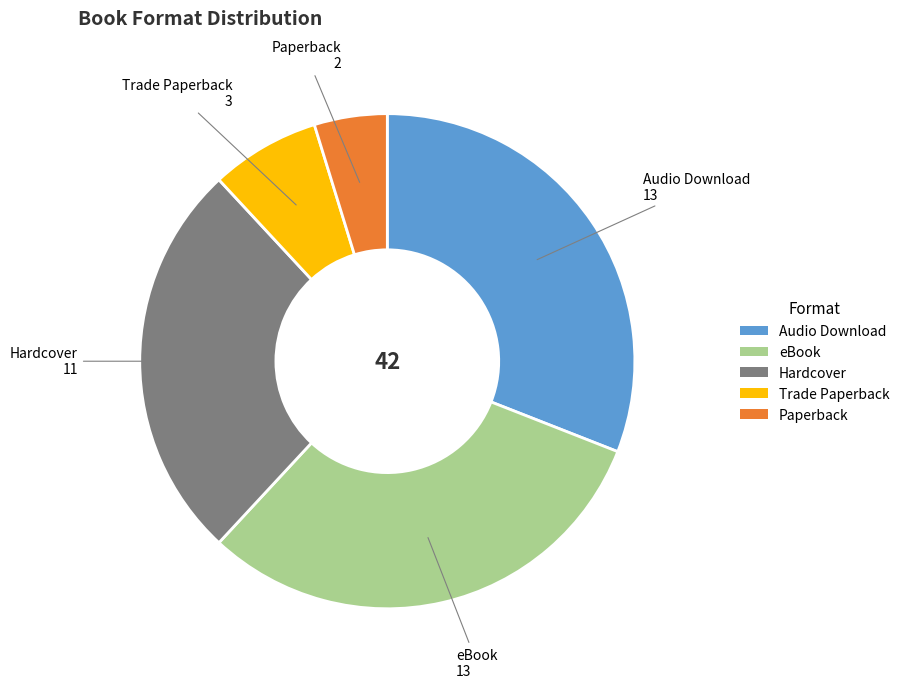

Which slice is the smallest?

Paperback